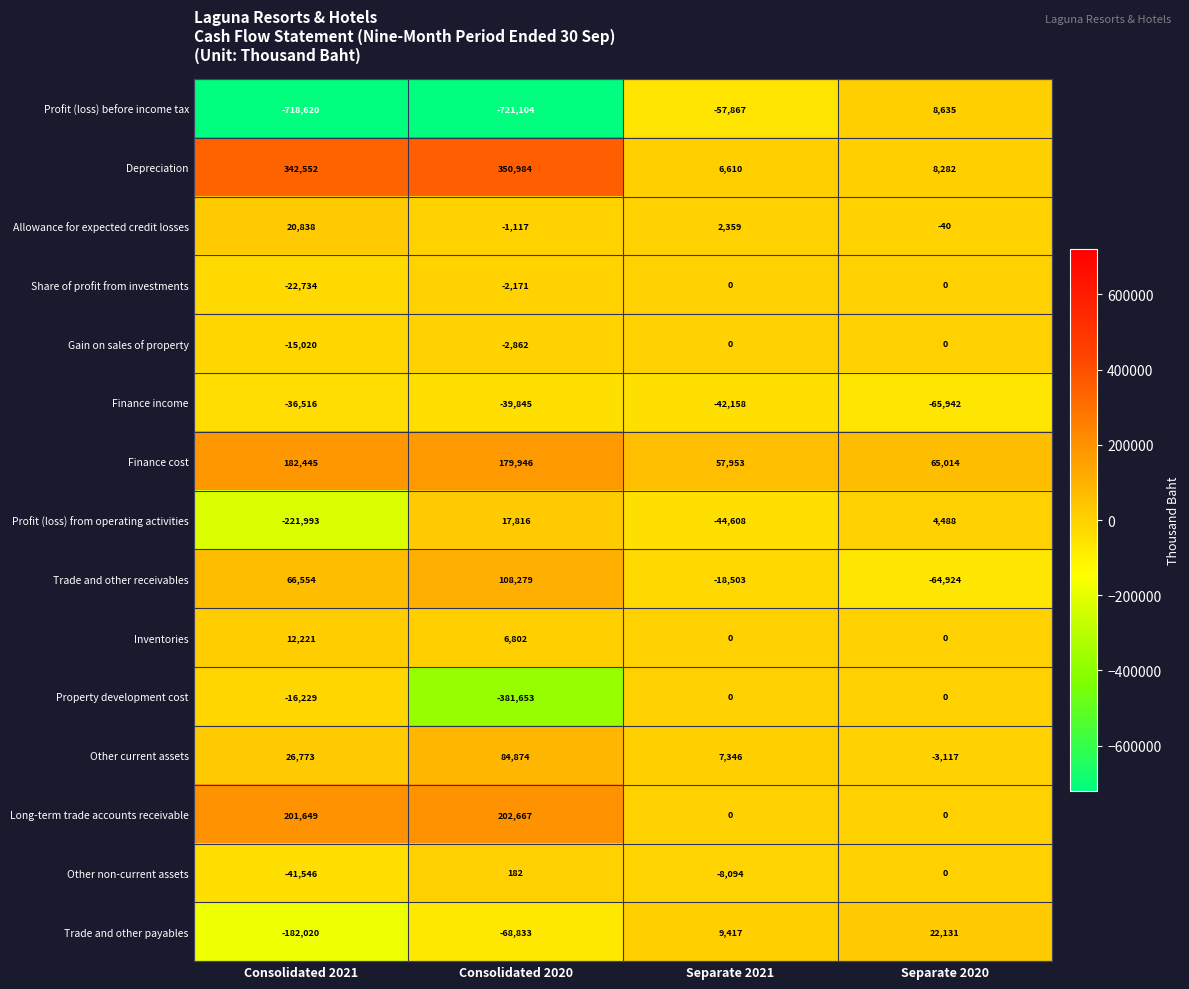

What is the average value of the Depreciation series?

177107